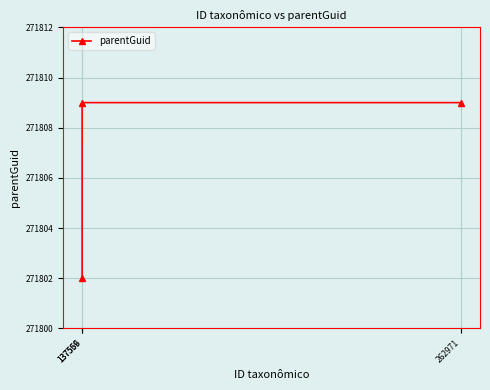

What is the sum of the values at 137559 and 137566?

543611